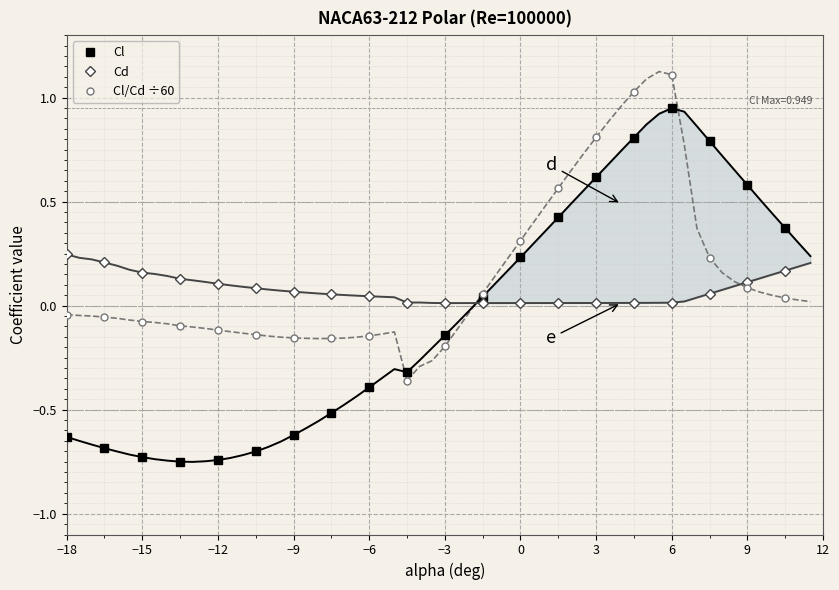

How many lines are shown in the chart?

3